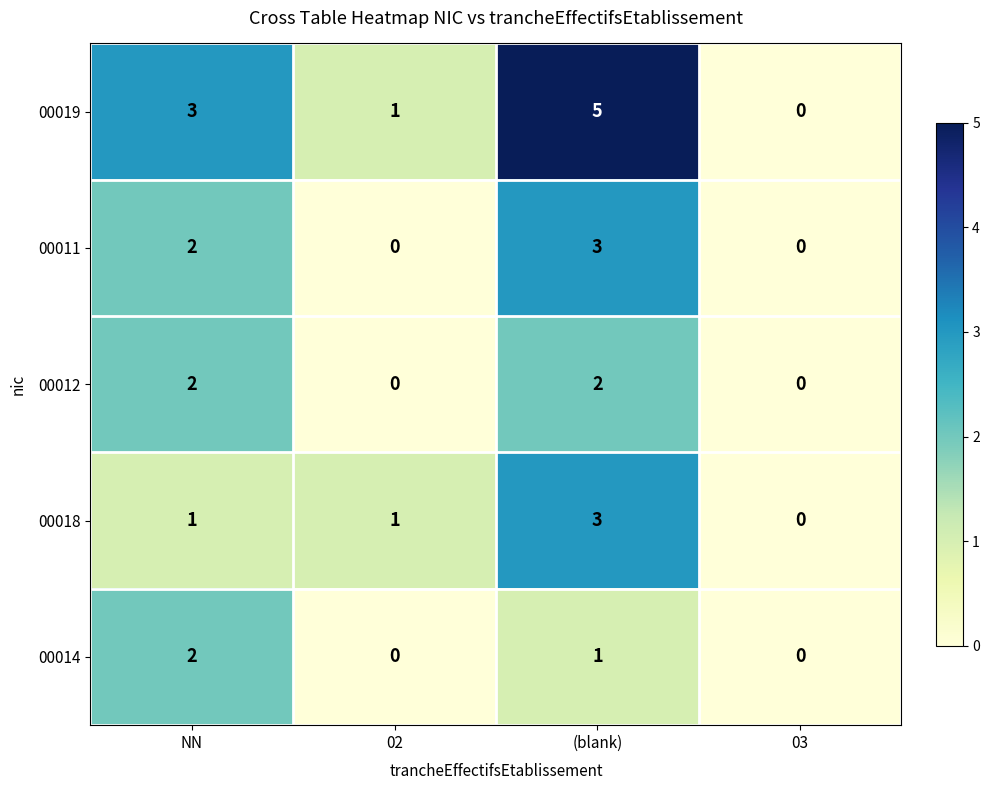

Count the number of categories in the chart.

4